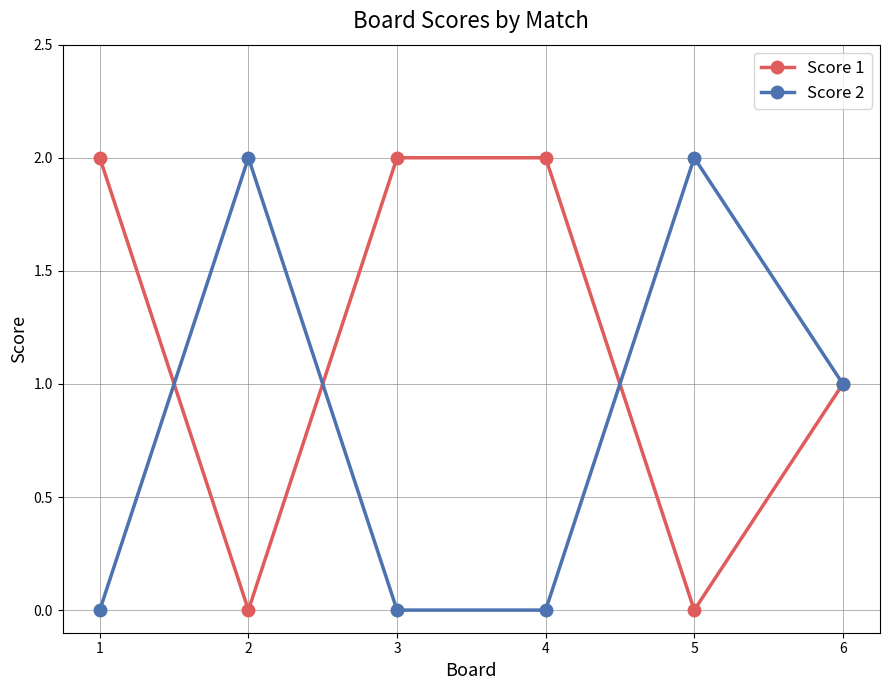

True or false: Score 1 has more than 2 interior local peaks.

False